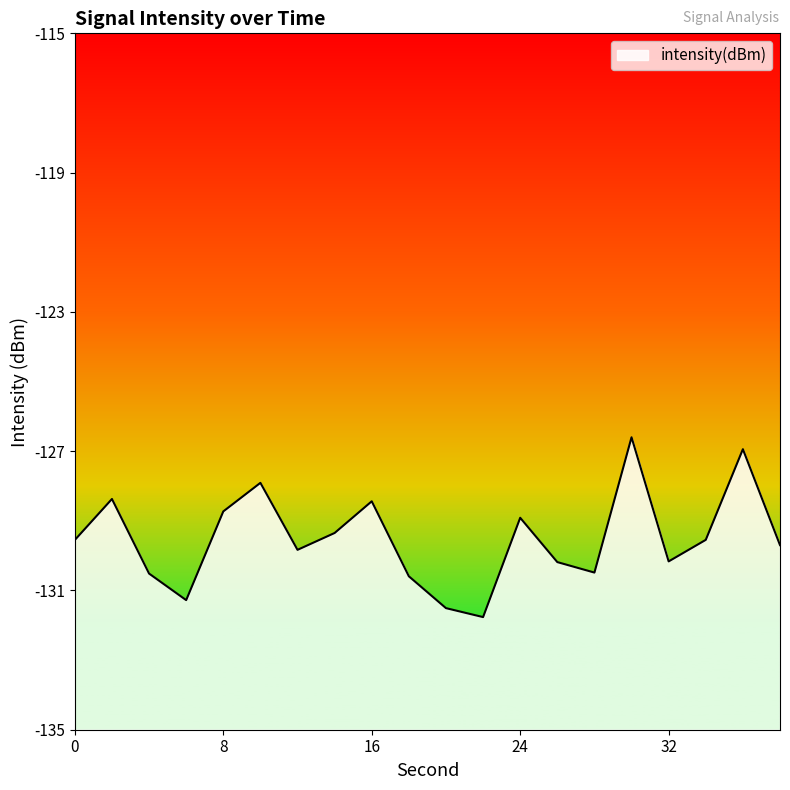

The value at 20 is -131.5. True or false?

True